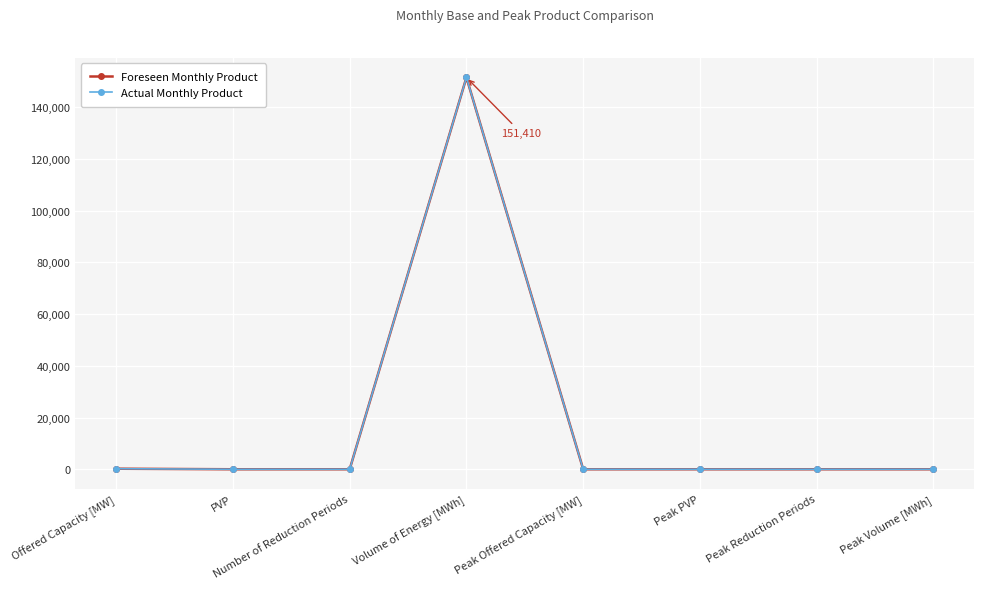

What is the value of the Foreseen Monthly Product point at the 2nd from the left?

1